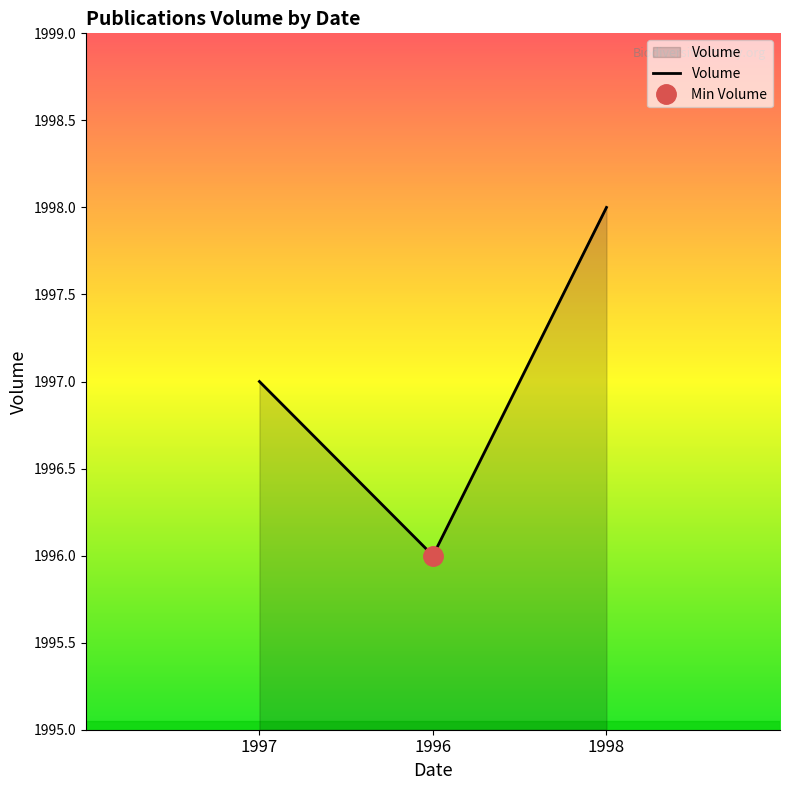

What is the ratio of the value at 1997 to the value at 1998?

1.0